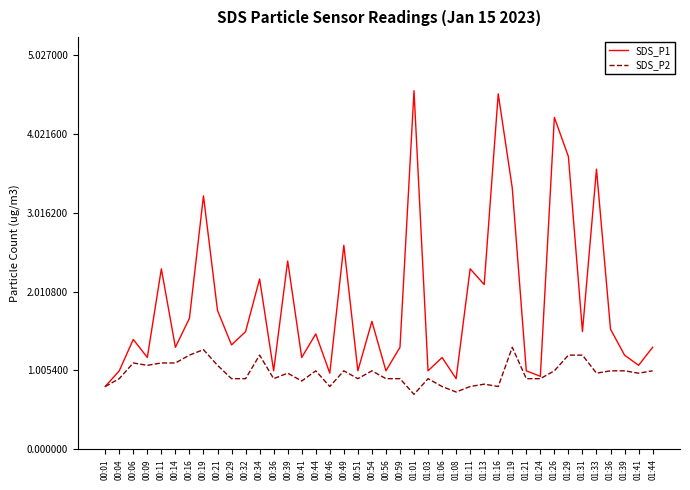

Is it true that SDS_P1 equals 0.2 at 01:08?

False